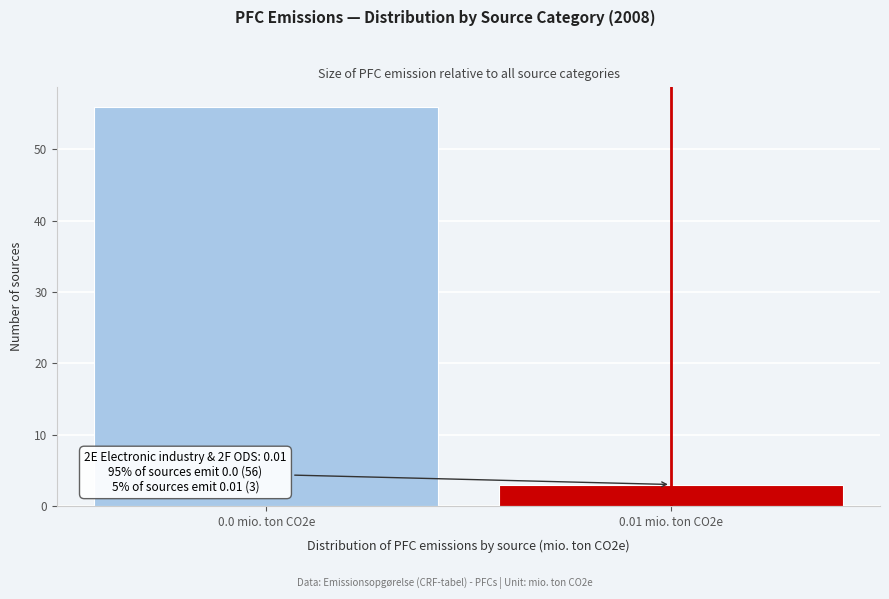

Reading left to right, extract all data points from this chart.

0.0 mio. ton CO2e=56	0.01 mio. ton CO2e=3